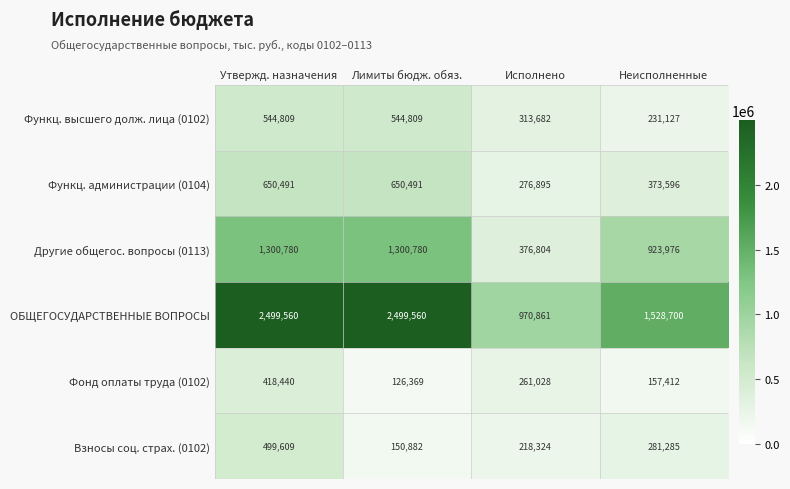

Reading left to right, extract all data points from this chart.

Функц. высшего долж. лица (0102): Утвержд. назначения=544809	Лимиты бюдж. обяз.=544809	Исполнено=313682	Неисполненные=231127
Функц. администрации (0104): Утвержд. назначения=650491	Лимиты бюдж. обяз.=650491	Исполнено=276895	Неисполненные=373596
Другие общегос. вопросы (0113): Утвержд. назначения=1300780	Лимиты бюдж. обяз.=1300780	Исполнено=376804	Неисполненные=923976
ОБЩЕГОСУДАРСТВЕННЫЕ ВОПРОСЫ: Утвержд. назначения=2499560	Лимиты бюдж. обяз.=2499560	Исполнено=970861	Неисполненные=1528700
Фонд оплаты труда (0102): Утвержд. назначения=418440	Лимиты бюдж. обяз.=126369	Исполнено=261028	Неисполненные=157412
Взносы соц. страх. (0102): Утвержд. назначения=499609	Лимиты бюдж. обяз.=150882	Исполнено=218324	Неисполненные=281285